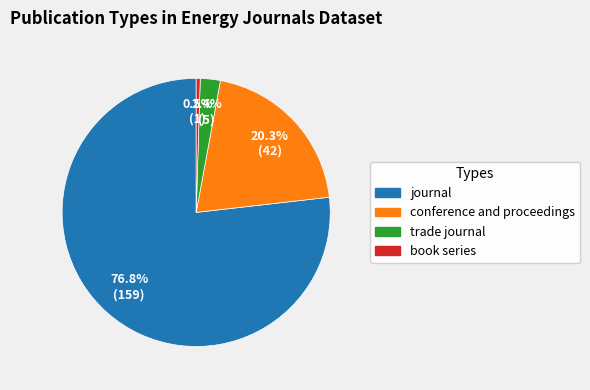

To the nearest percent, what is the difference between the largest and smallest slice percentages?

76%